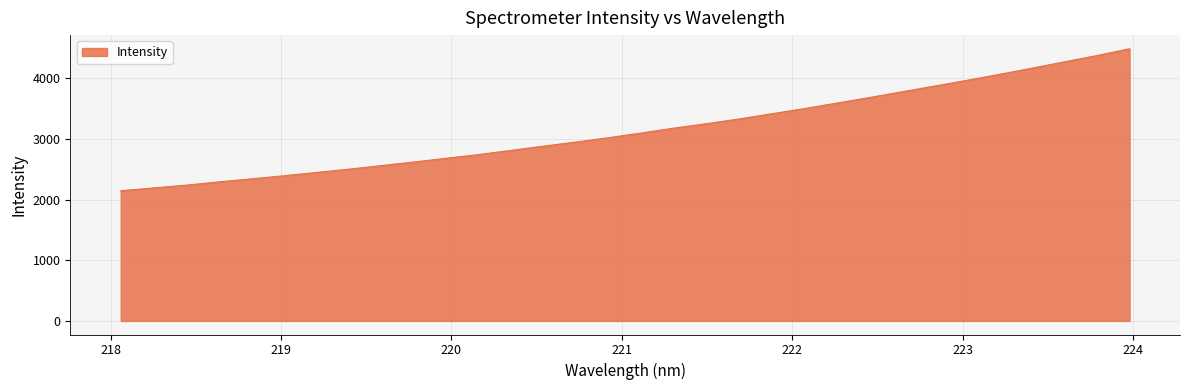

True or false: the data has more than 1 interior local peaks.

False